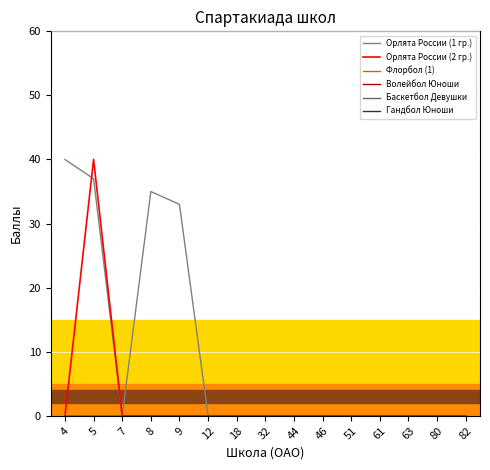

Does the chart have visible grid lines?

Yes